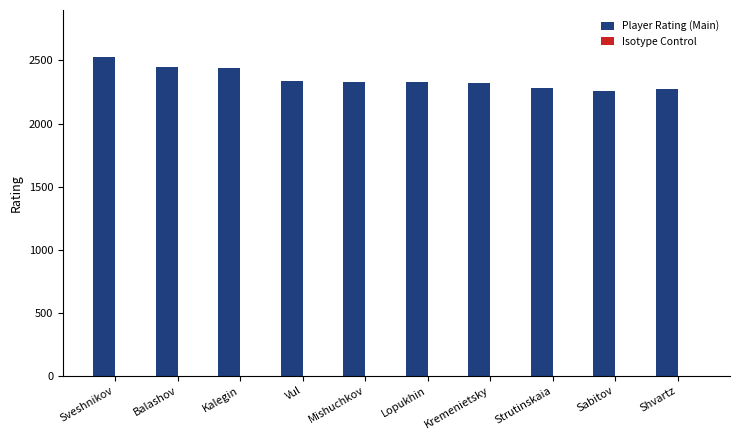

What is the label of the 9th bar from the right?

Balashov